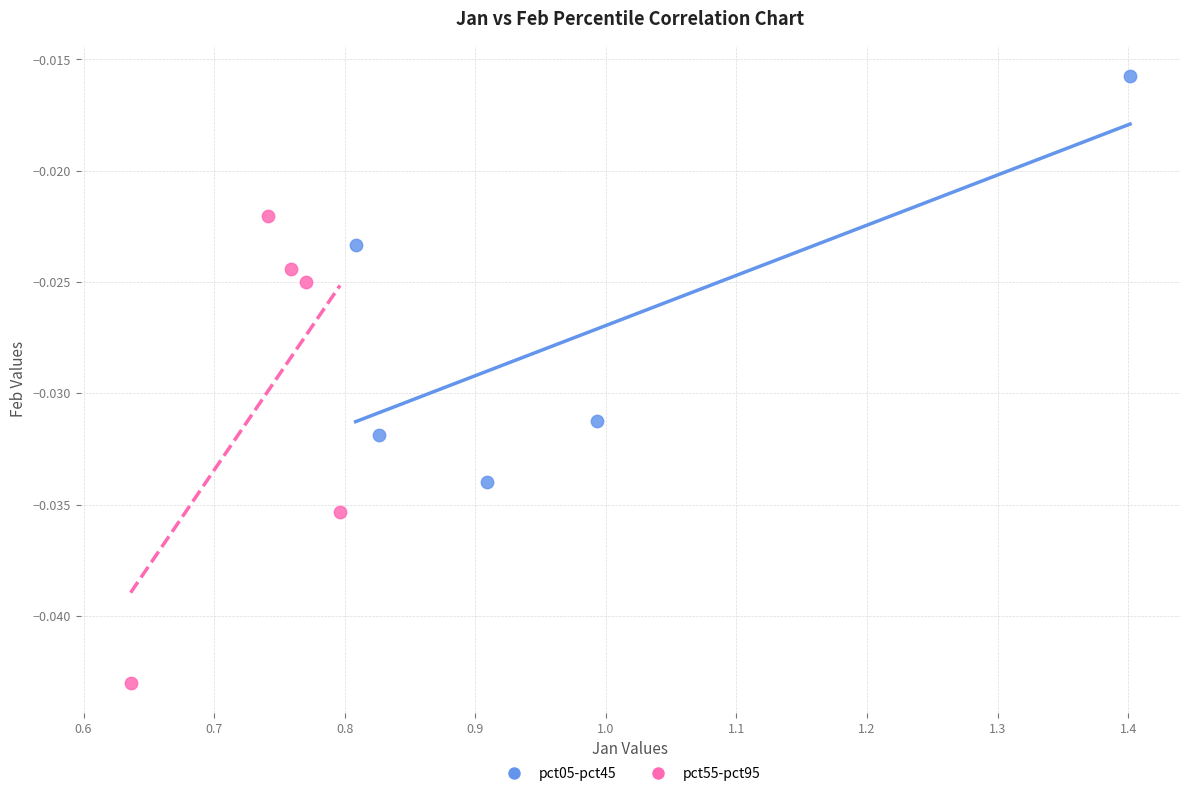

Which series reaches the minimum Y coordinate?

pct55-pct95